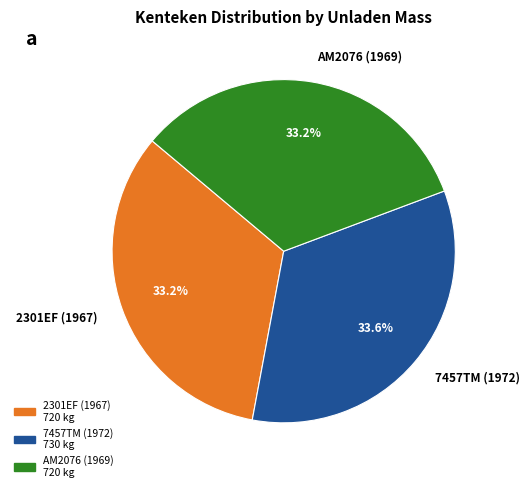

Is 2301EF (1967) the majority of the pie?

No